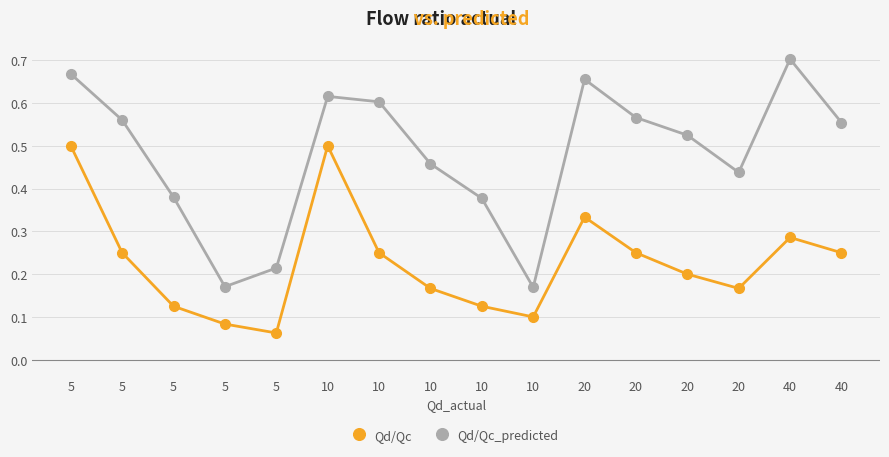

At which label does Qd/Qc reach its peak?

5